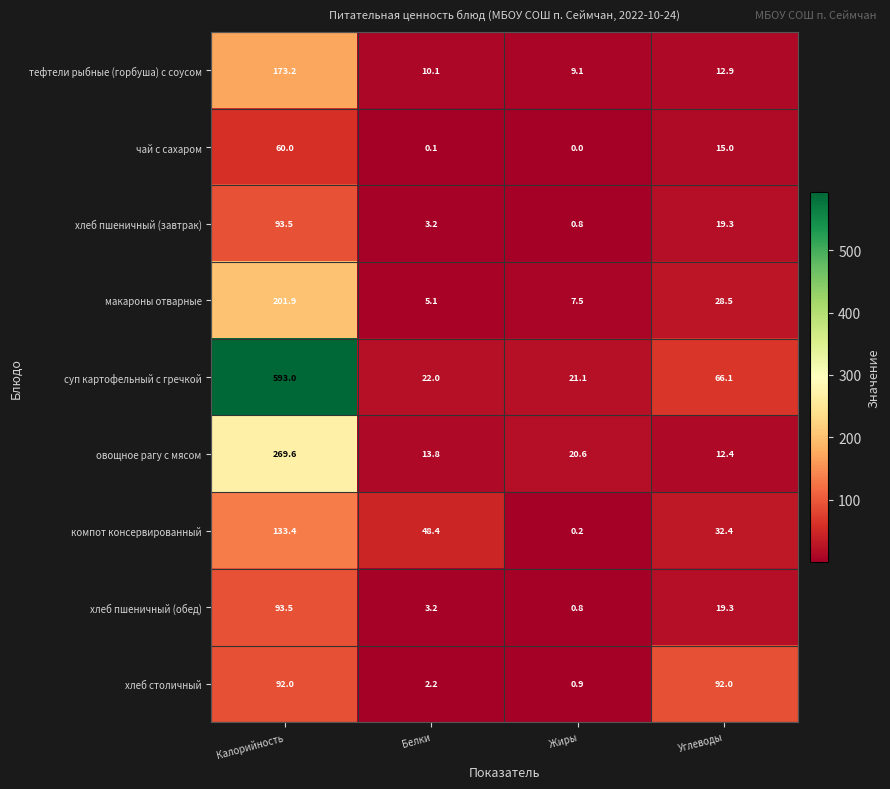

List the labels in order of тефтели рыбные (горбуша) с соусом value, largest first.

Калорийность, Углеводы, Белки, Жиры